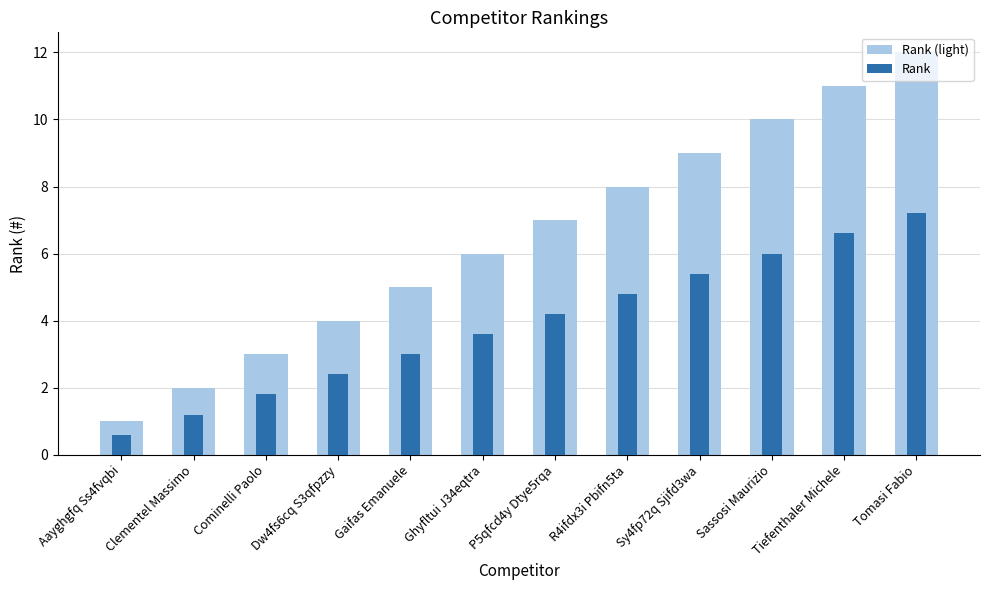

What is the total value across all series at Tiefenthaler Michele?

17.6